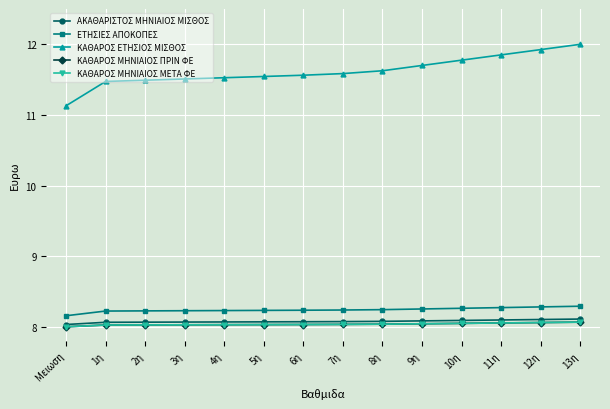

True or false: ΚΑΘΑΡΟΣ ΕΤΗΣΙΟΣ ΜΙΣΘΟΣ and ΕΤΗΣΙΕΣ ΑΠΟΚΟΠΕΣ intersect in this chart.

False